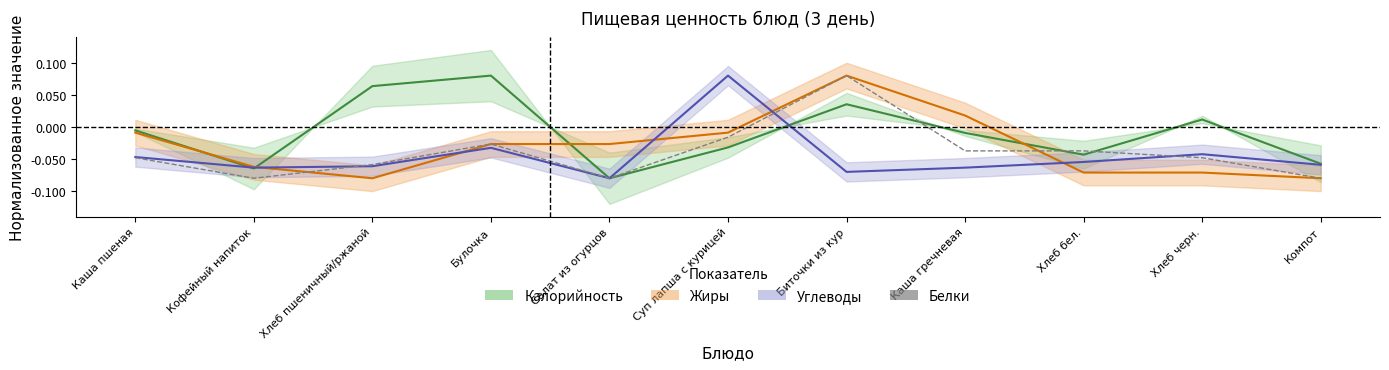

How many interior local valleys (lower than both neighbors) does the data have?

2